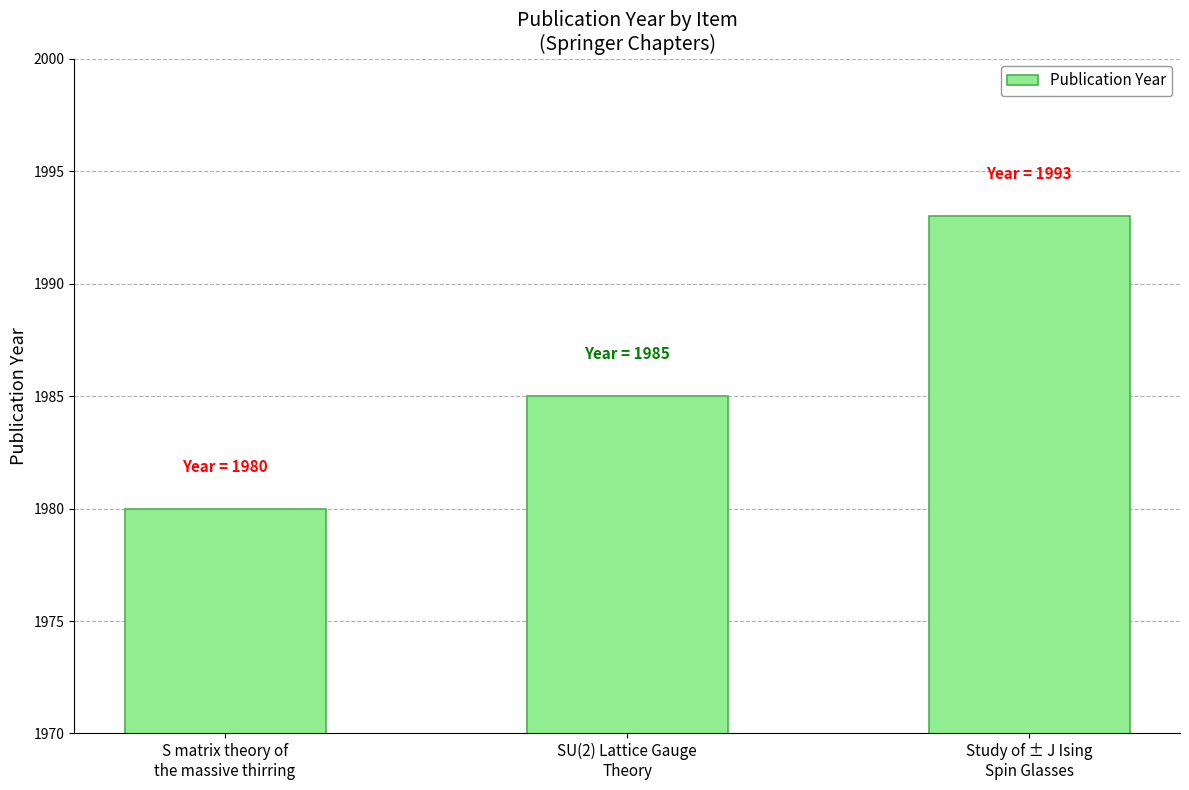

Is it true that the value at SU(2) Lattice Gauge
Theory is 1985?

True